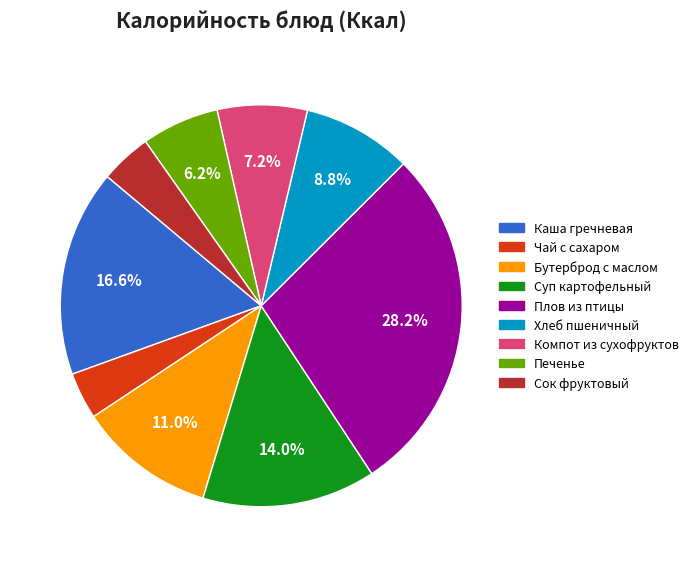

Do Плов из птицы and Печенье together represent more than half of the pie?

No